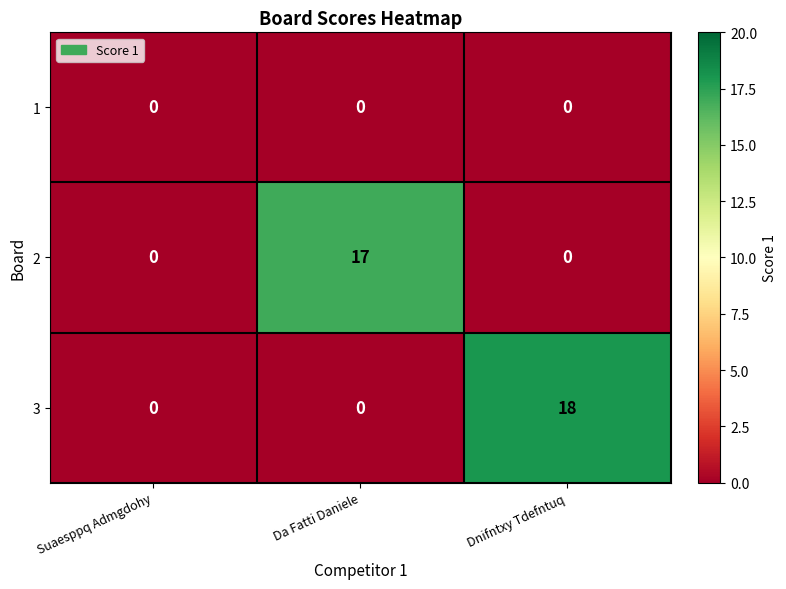

At which category is the sum across all series the highest?

Dnifntxy Tdefntuq